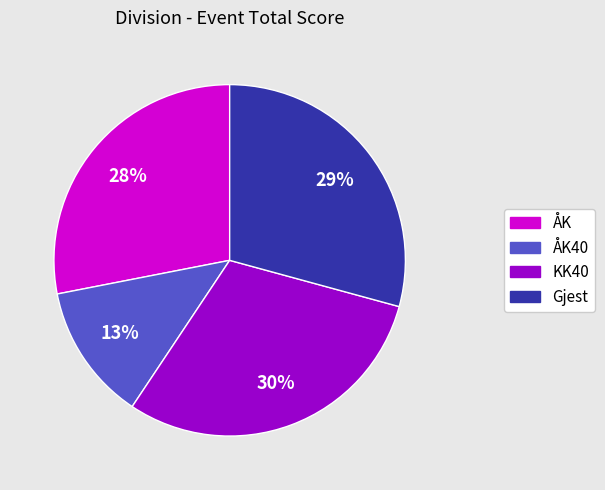

How many segments does this pie chart have?

4